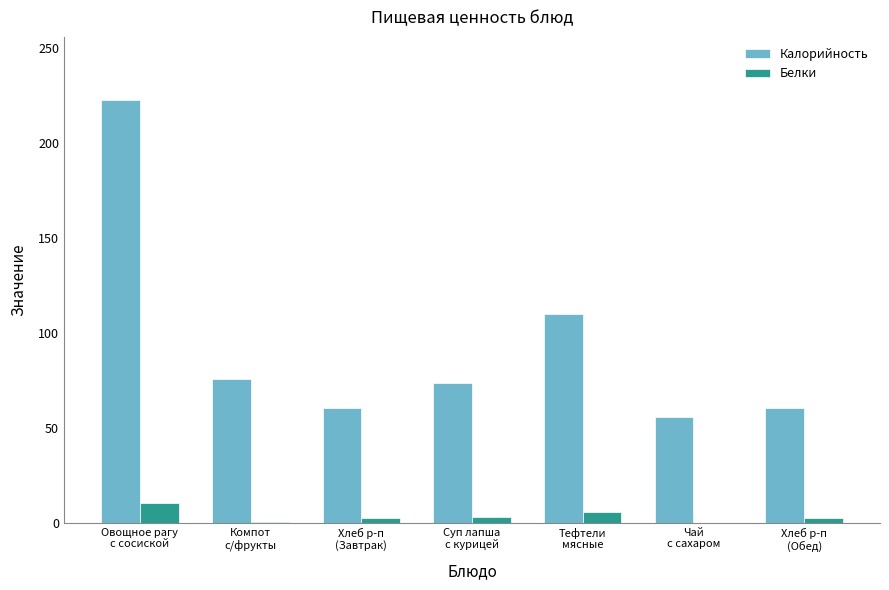

Where is Калорийность nearest to the value 139?

Тефтели
мясные